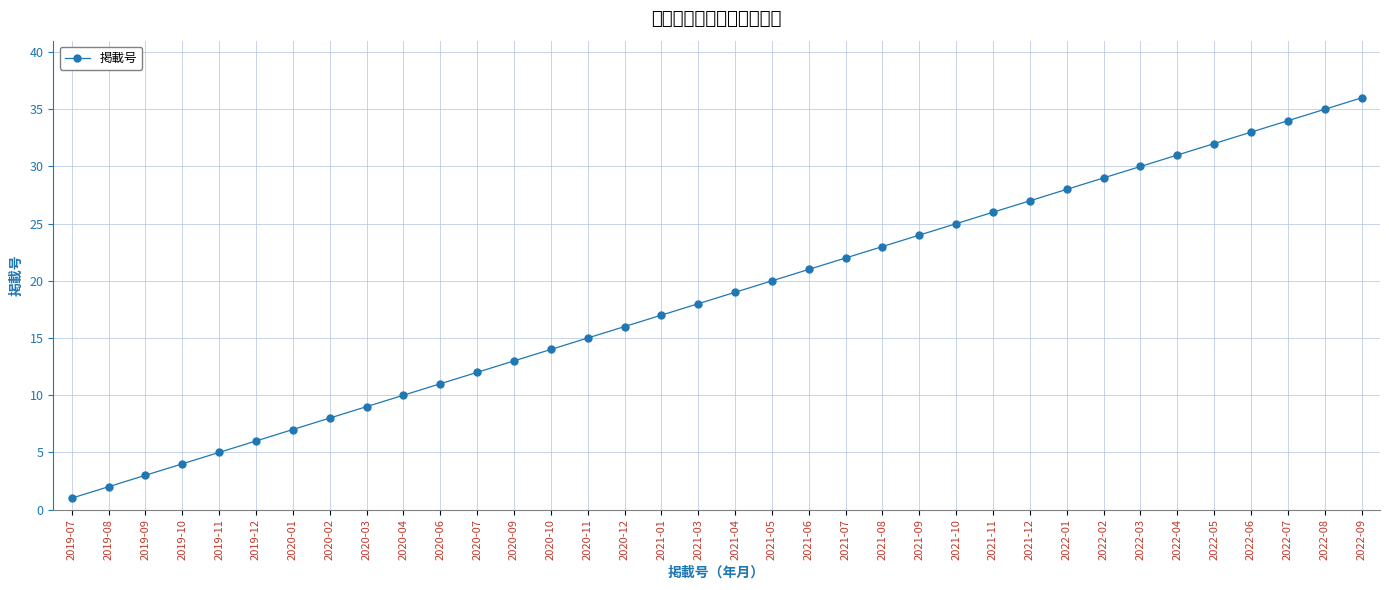

Reading left to right, list all the values displayed in this chart.

1	2	3	4	5	6	7	8	9	10	11	12	13	14	15	16	17	18	19	20	21	22	23	24	25	26	27	28	29	30	31	32	33	34	35	36